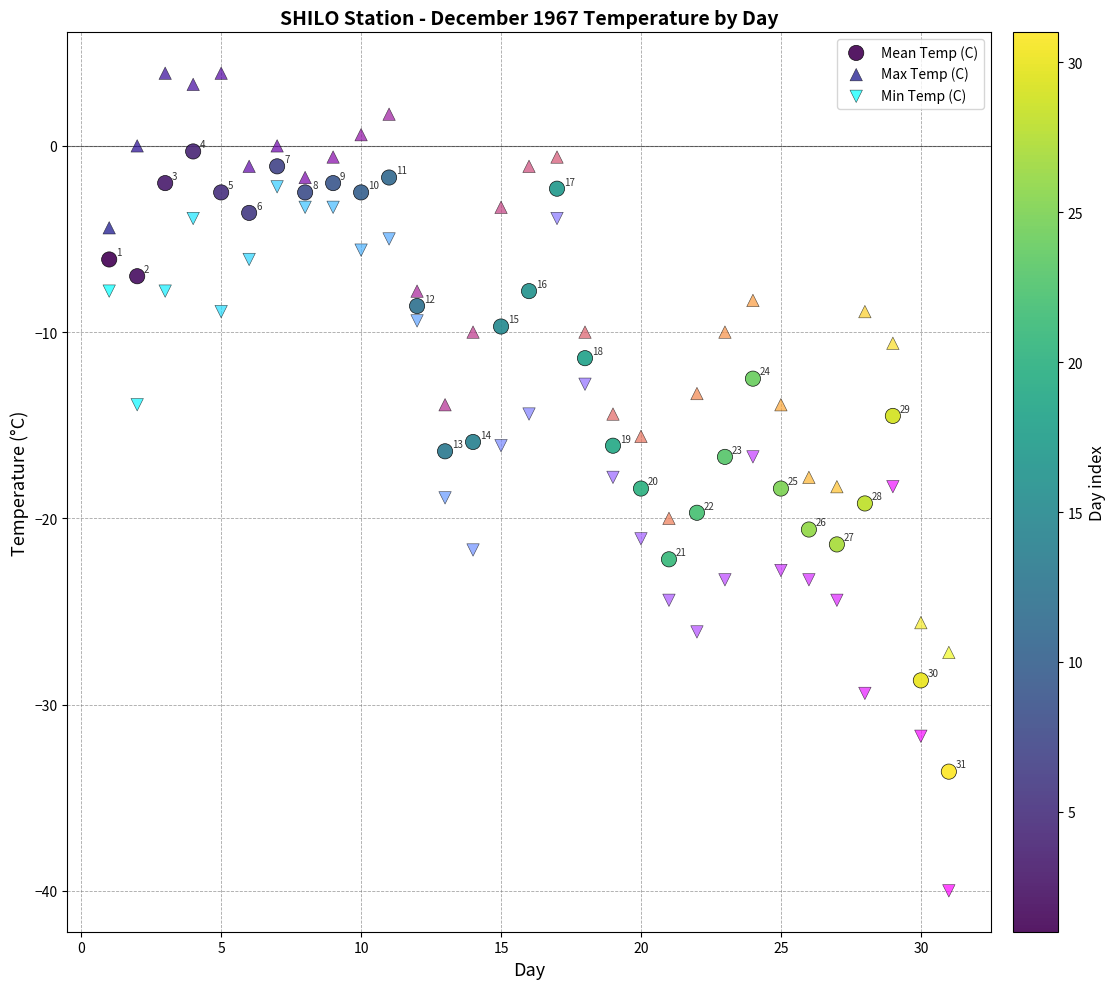

What are all the series names shown in the legend?

Mean Temp (C), Max Temp (C), Min Temp (C)